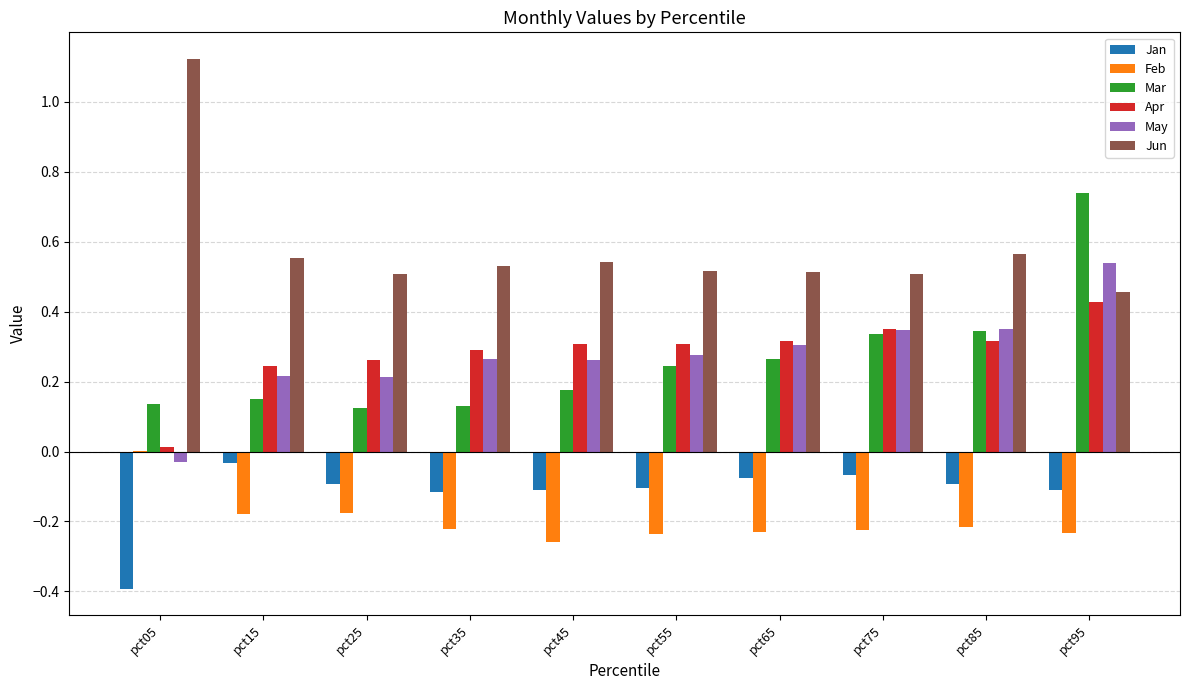

The Jun series shows 0.5 at pct35. True or false?

True